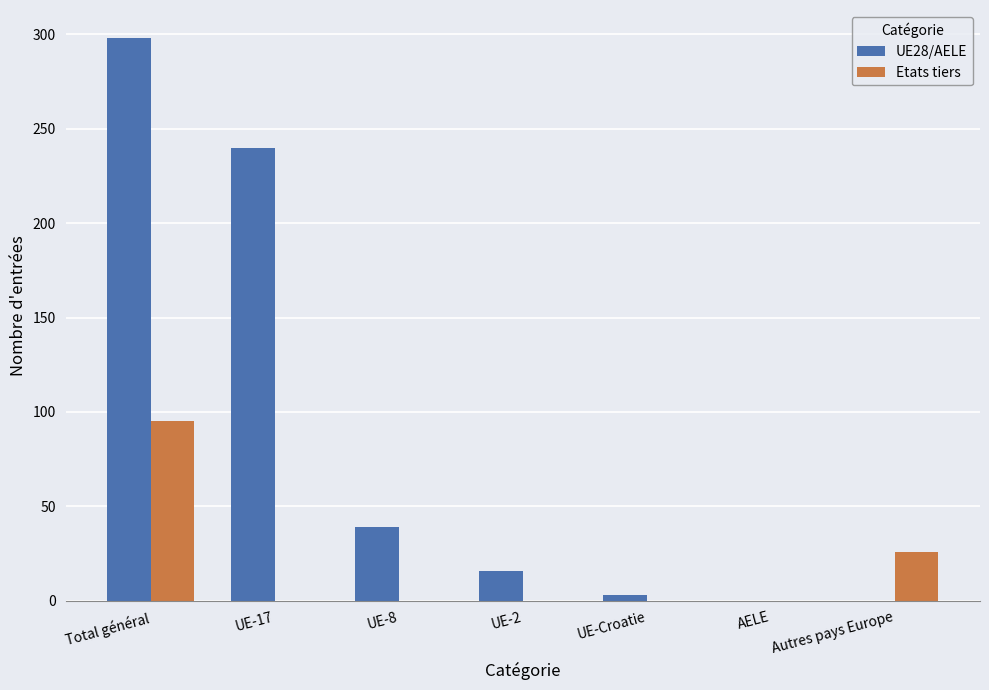

What is the sum of the Etats tiers values at Total général and AELE?

95